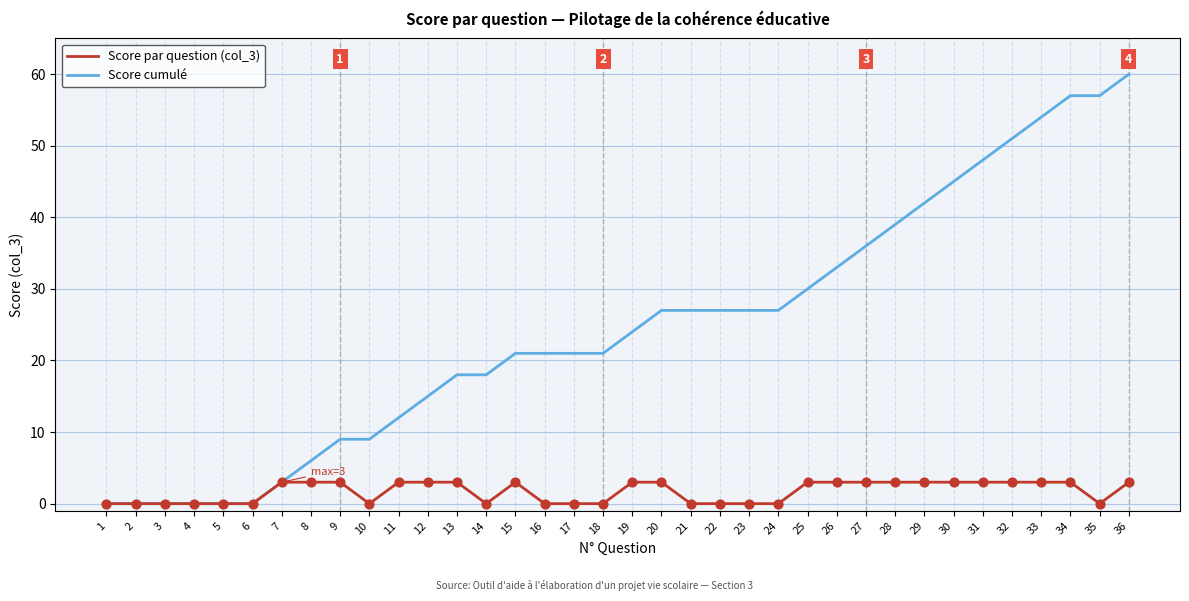

At which category is the sum across all series the highest?

36